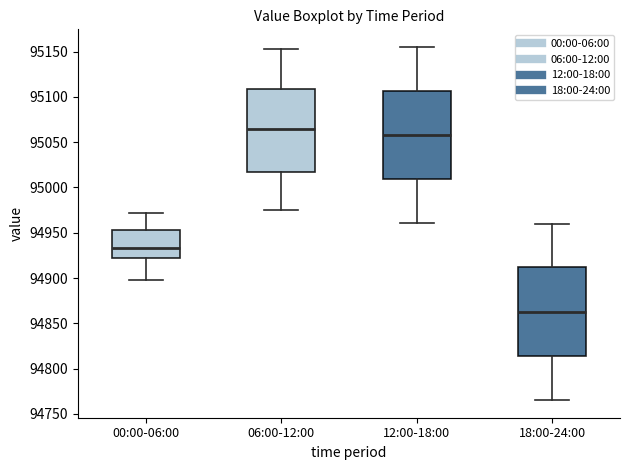

Reading left to right, transcribe this box plot: for each box, give where its median line is, the range the box spans, and where its two whiskers end, as read against the y-axis. The values are not printed on the chart, so give them approximately, as read against the axis.

00:00-06:00: median 94935, box 94920 to 94955, whiskers 94895 to 94970
06:00-12:00: median 95065, box 95015 to 95110, whiskers 94975 to 95155
12:00-18:00: median 95060, box 95010 to 95105, whiskers 94960 to 95155
18:00-24:00: median 94865, box 94815 to 94910, whiskers 94765 to 94960